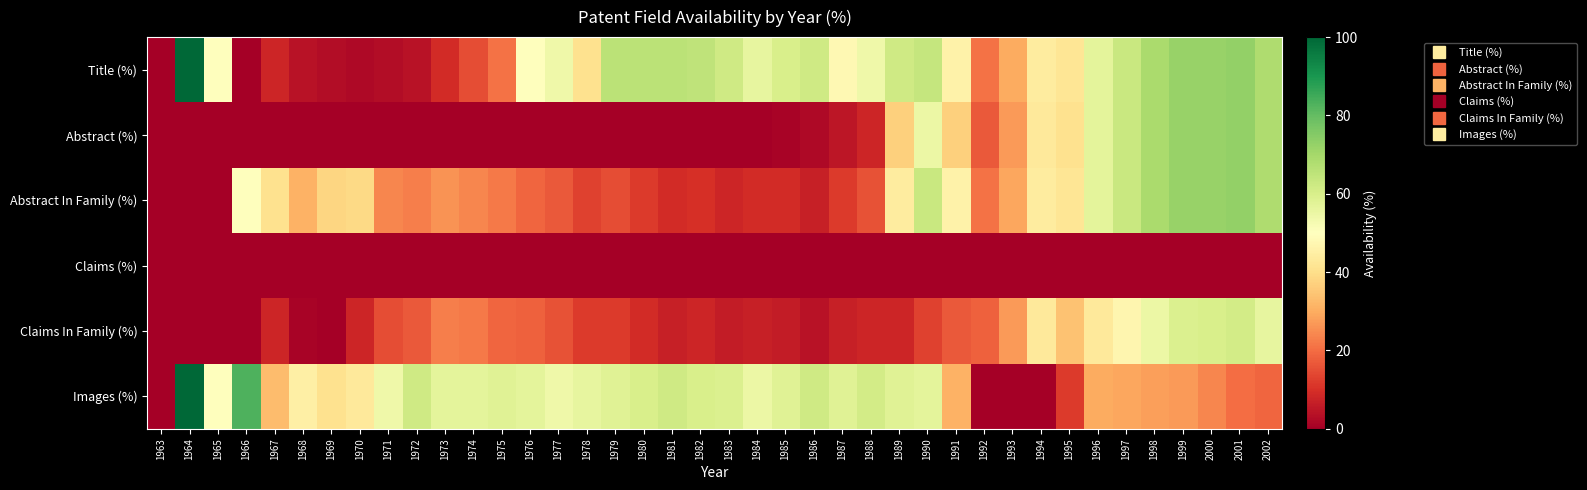

What is the spread (max minus min) of values at 1966?

83